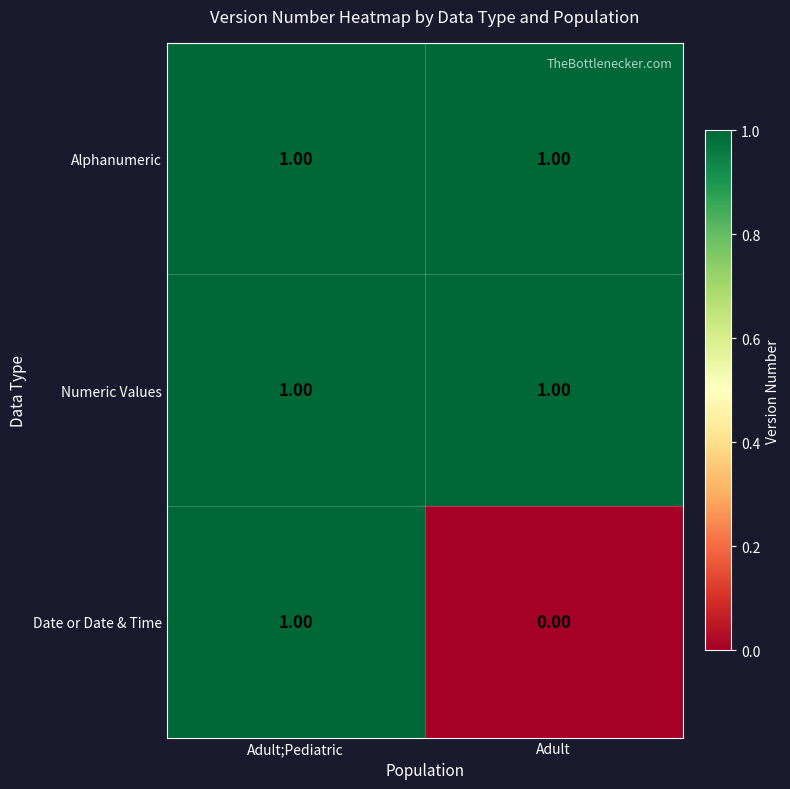

What is the total value across all series at Adult;Pediatric?

3